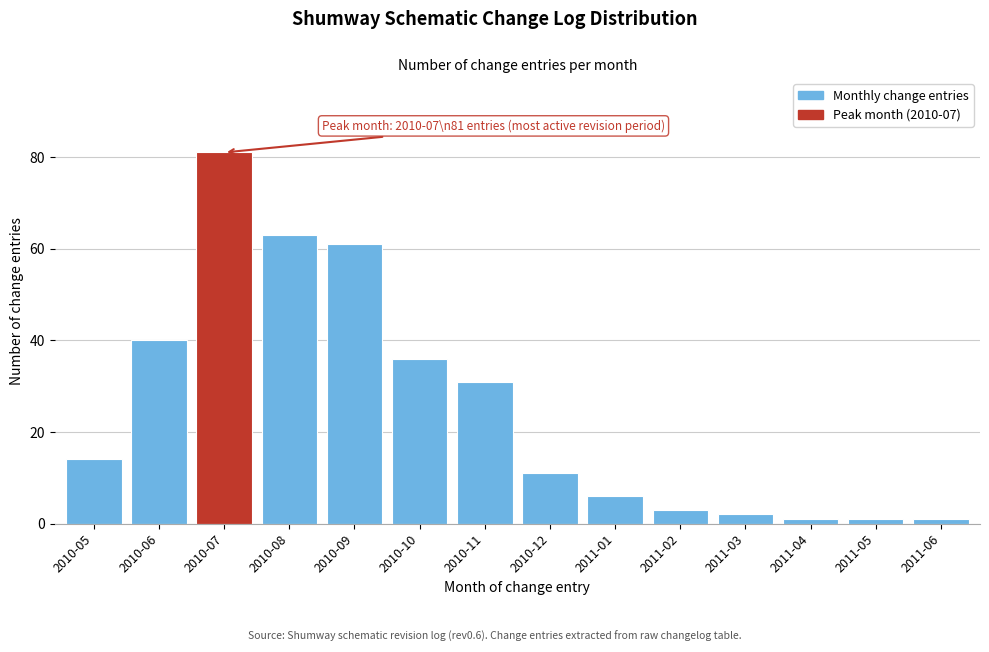

Reading right to left, what are all the values shown in this chart?

2011-06=1	2011-05=1	2011-04=1	2011-03=2	2011-02=3	2011-01=6	2010-12=11	2010-11=31	2010-10=36	2010-09=61	2010-08=63	2010-07=81	2010-06=40	2010-05=14